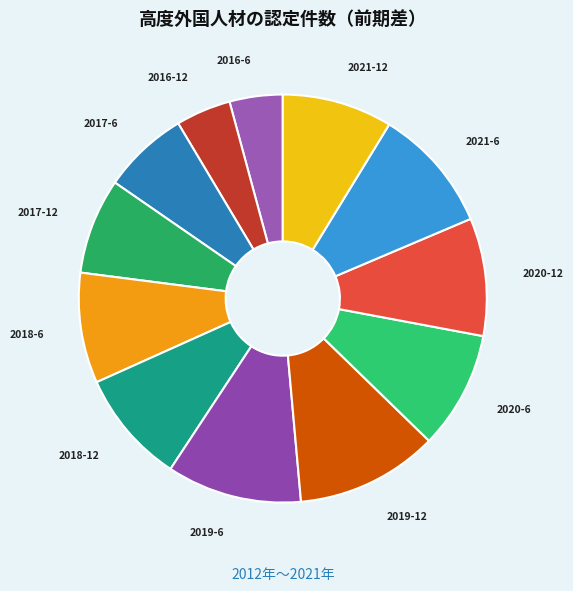

Is the sum of 2017-12 and 2016-6 greater than half?

No